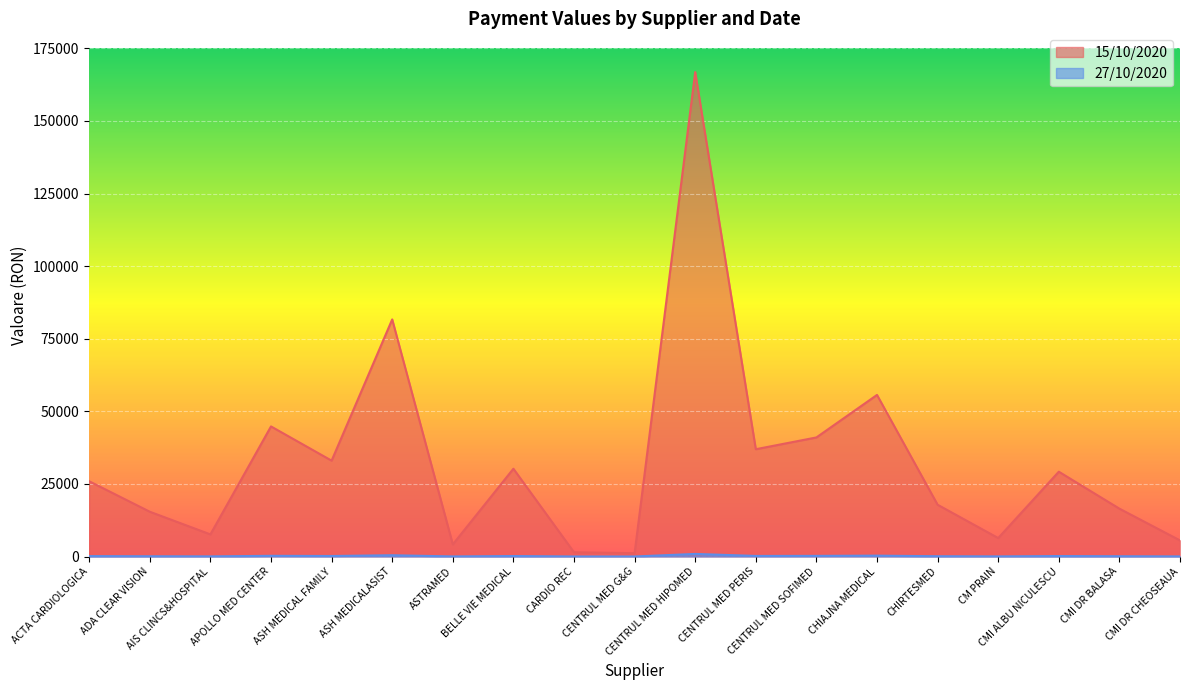

What are all the series names shown in the legend?

15/10/2020, 27/10/2020